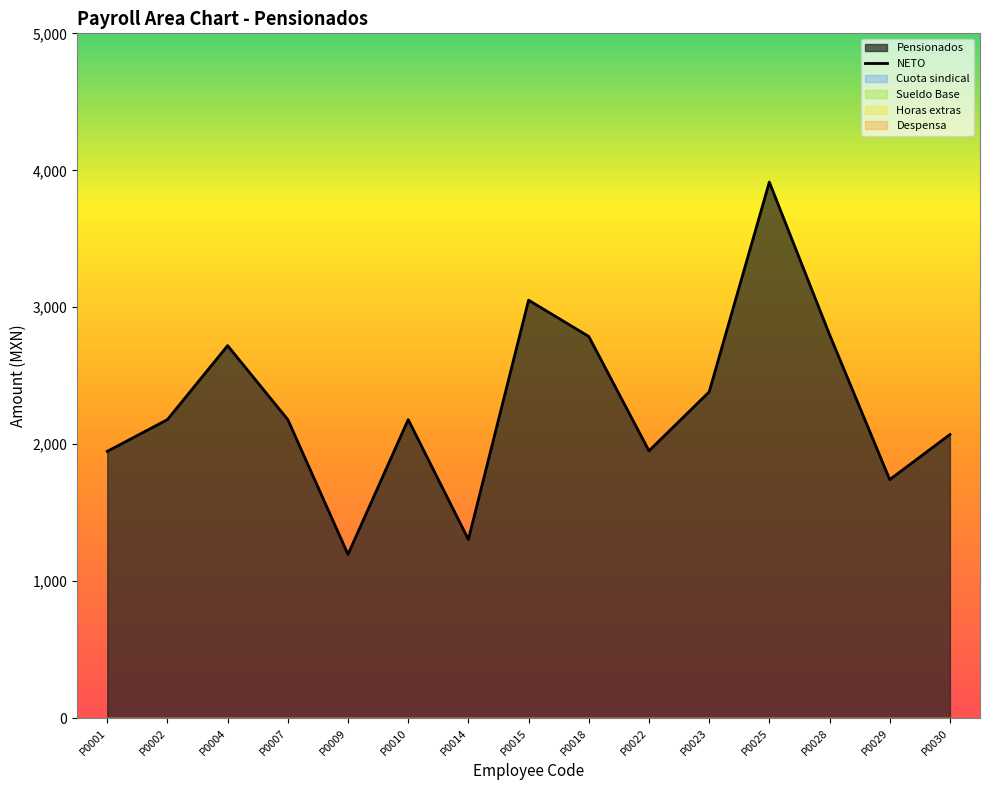

The chart shows a value of 992 at P0029. True or false?

False